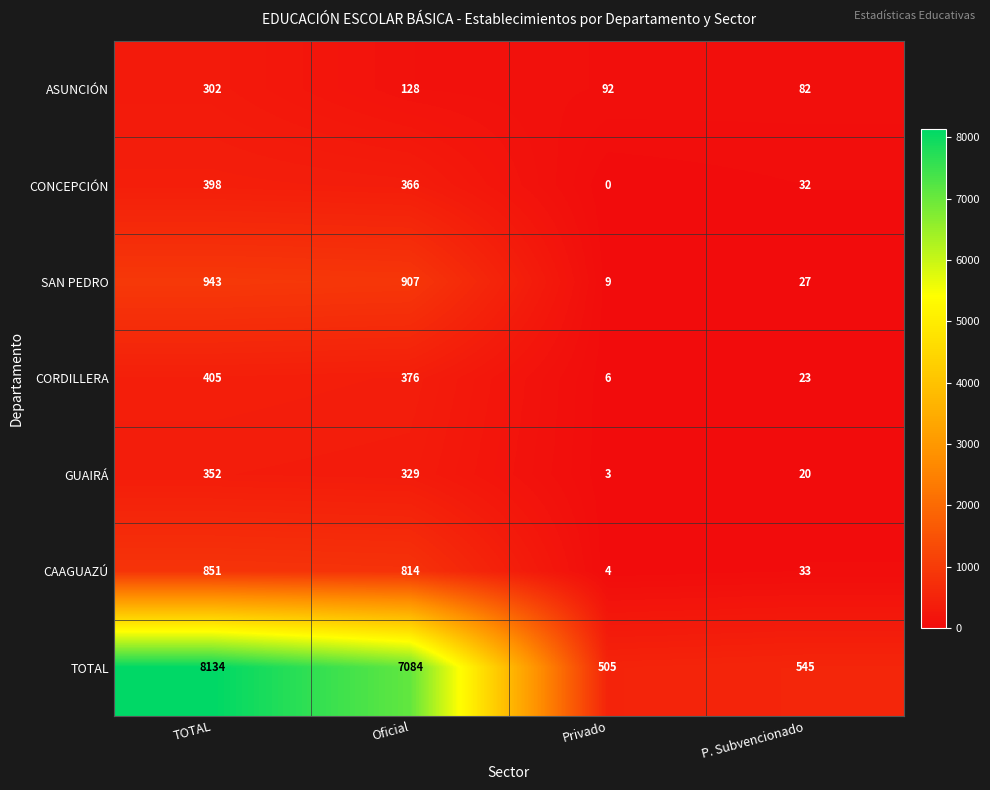

At P. Subvencionado, list the series in order from smallest to largest.

GUAIRÁ, CORDILLERA, SAN PEDRO, CONCEPCIÓN, CAAGUAZÚ, ASUNCIÓN, TOTAL